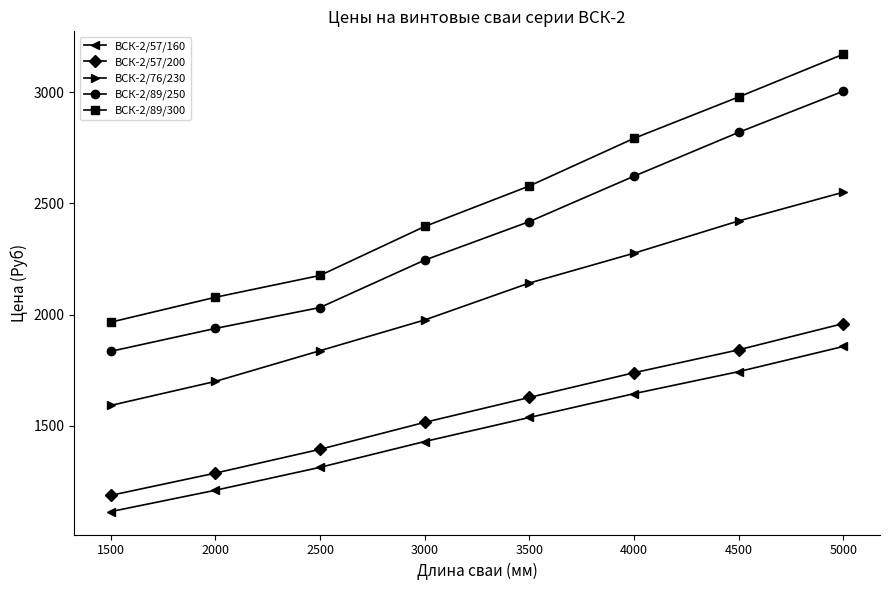

What value does the ВСК-2/57/160 series have at 2500?

1314